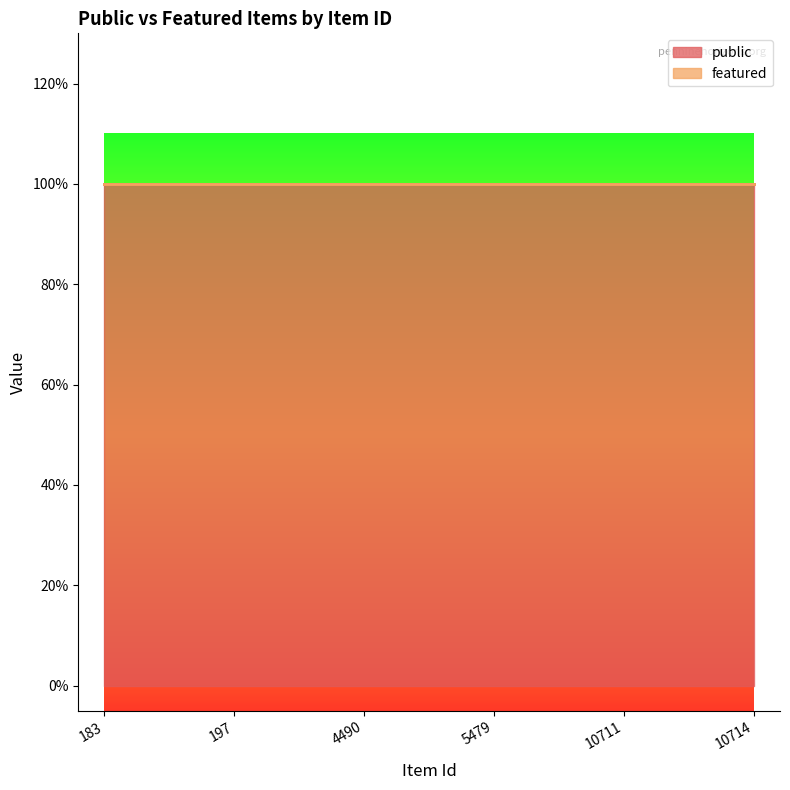

At 5479, list the series in order from smallest to largest.

featured, public